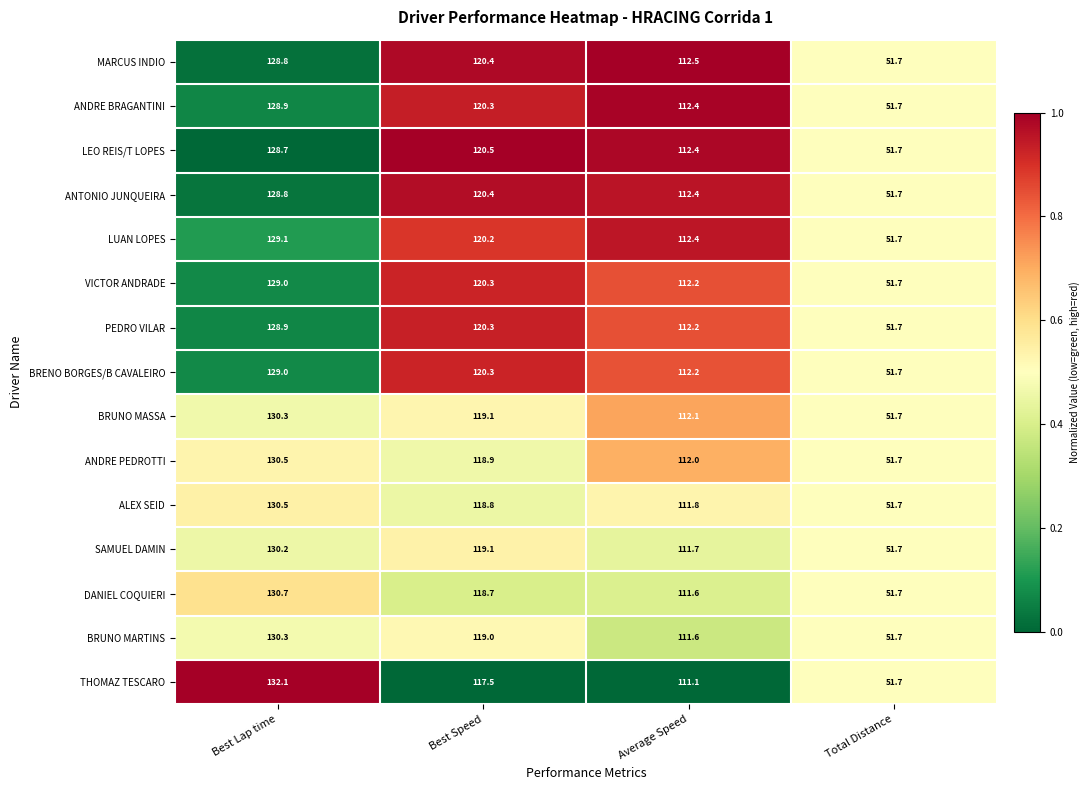

Which series has the widest spread of values?

THOMAZ TESCARO